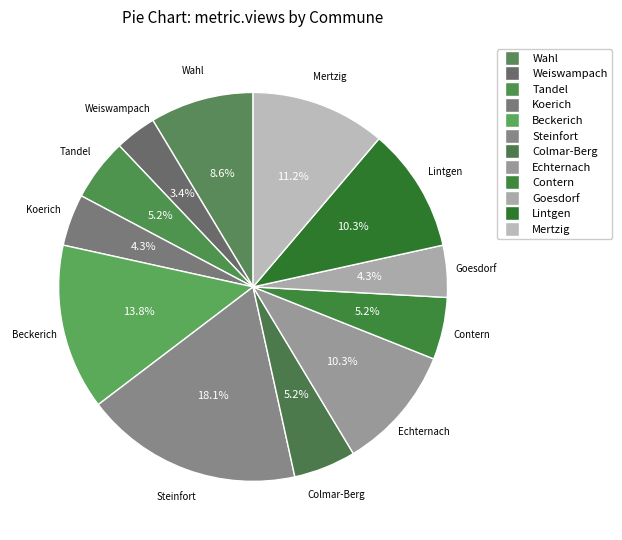

Count the number of slices in the pie.

12